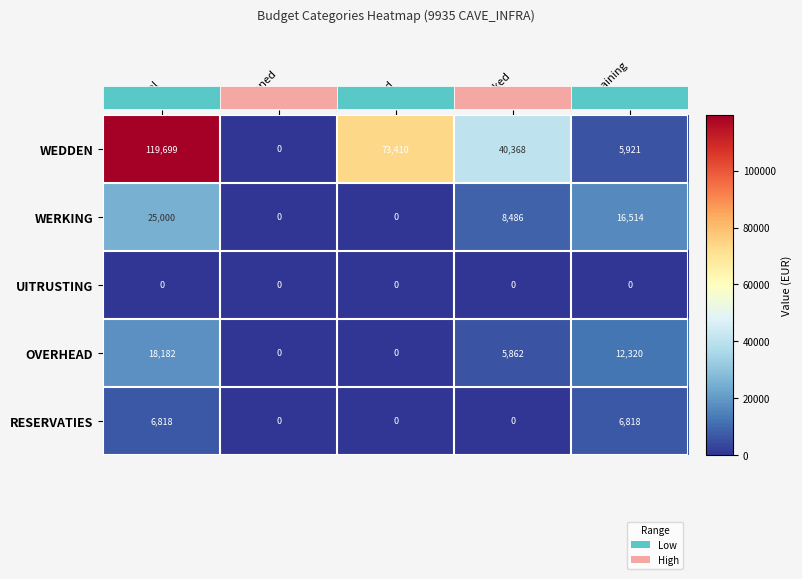

Is the value of WEDDEN at Booked greater than the value of OVERHEAD at Fixed?

Yes